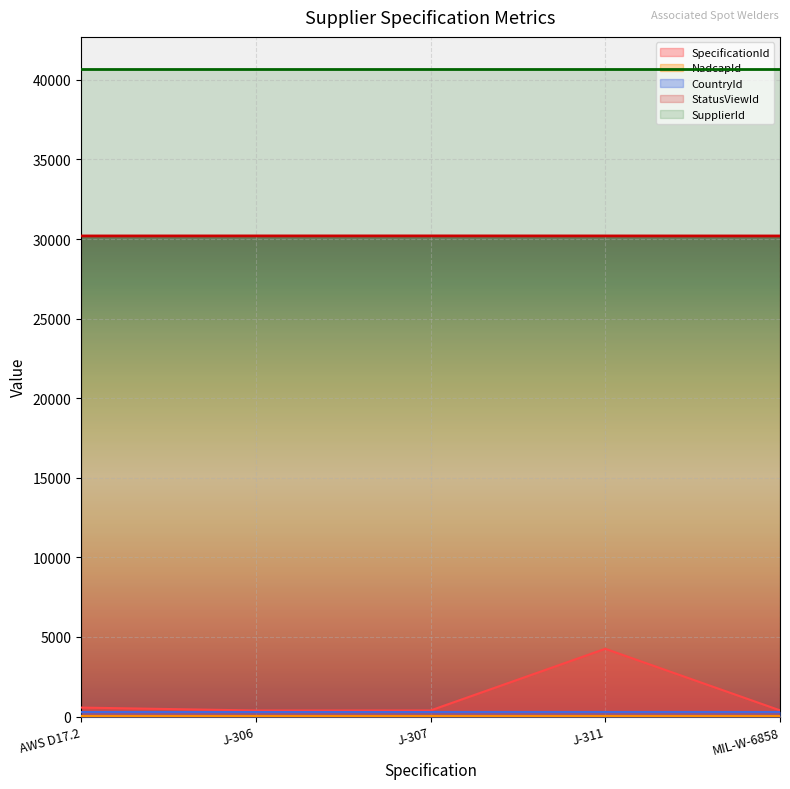

Which has a higher value, J-311 or J-307?

J-311